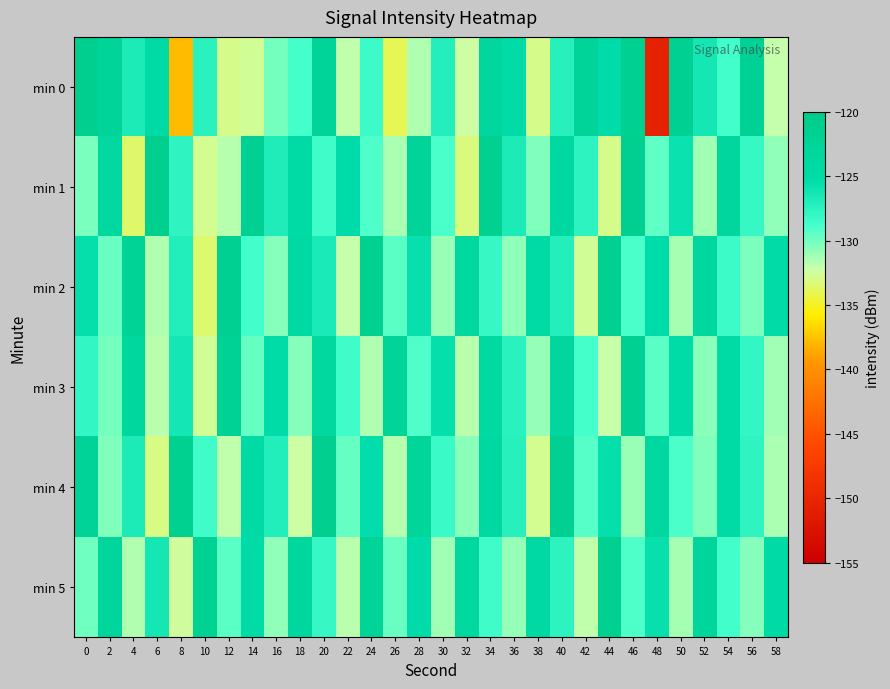

At which category does the chart reach its minimum across all series?

48